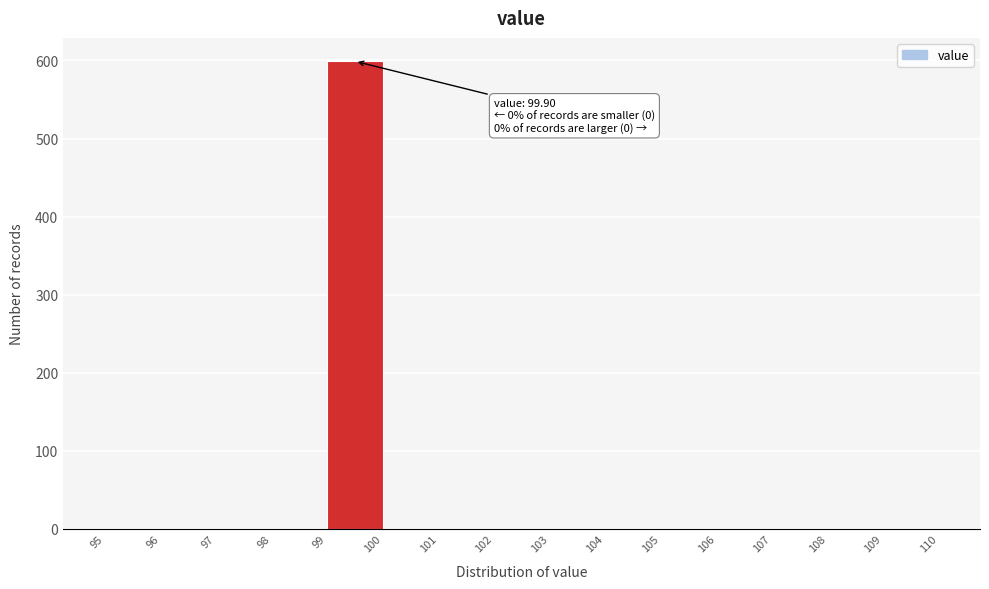

Which range on the x-axis has the tallest bar?

99 to 100